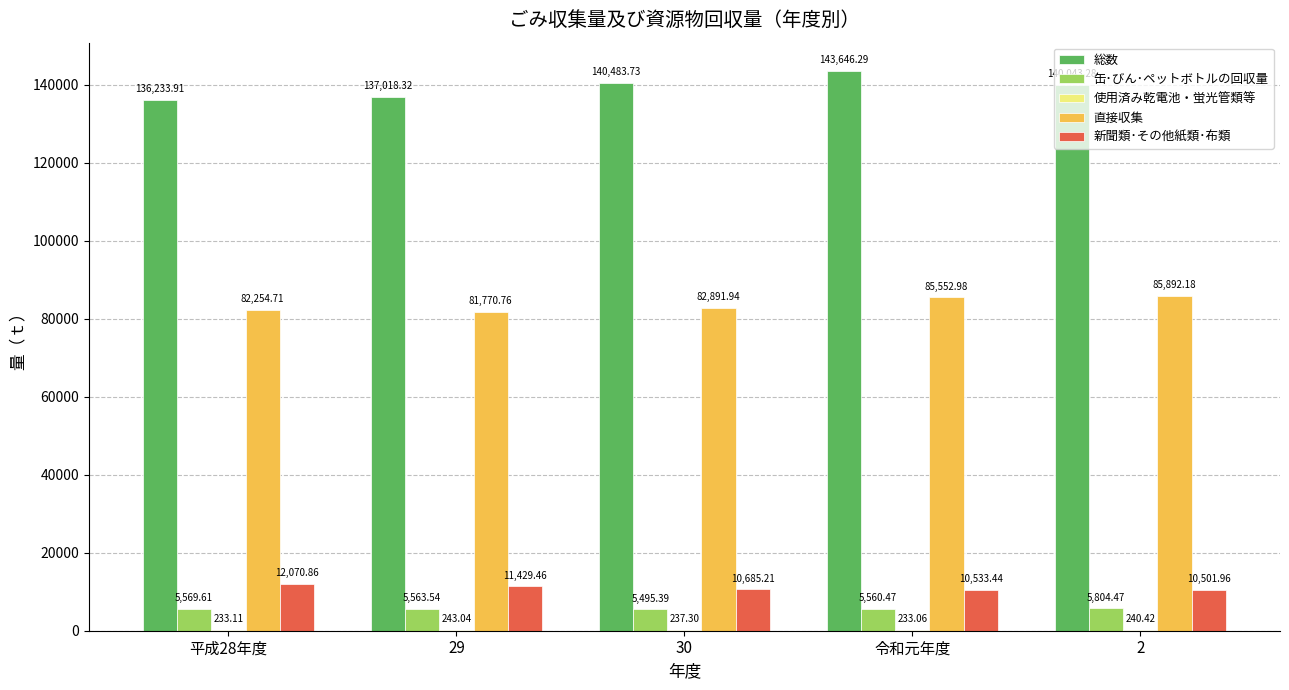

Between 29 and 30, which series saw the biggest shift?

総数